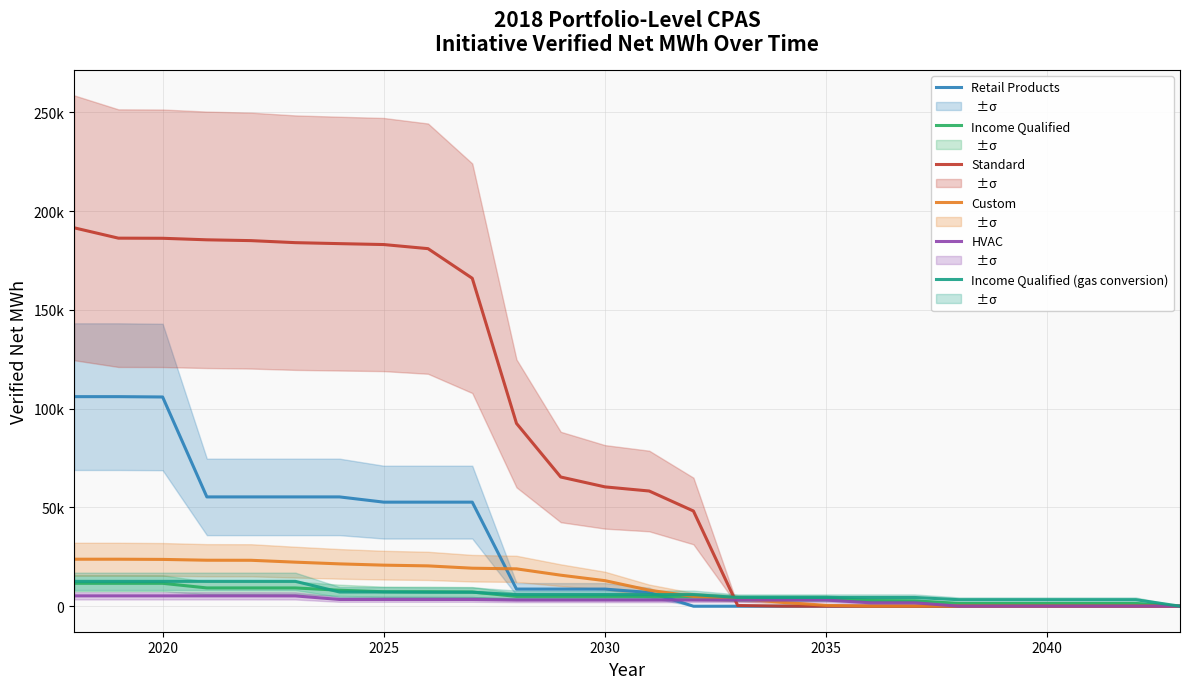

Which series has the largest total across all categories?

Standard